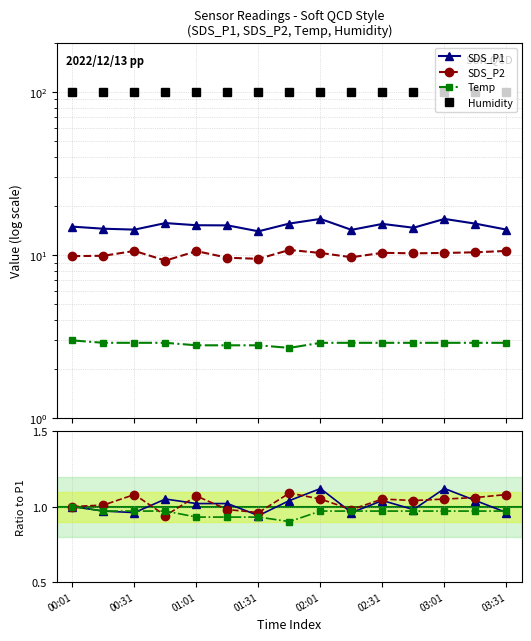

How many data points does each series have?

15